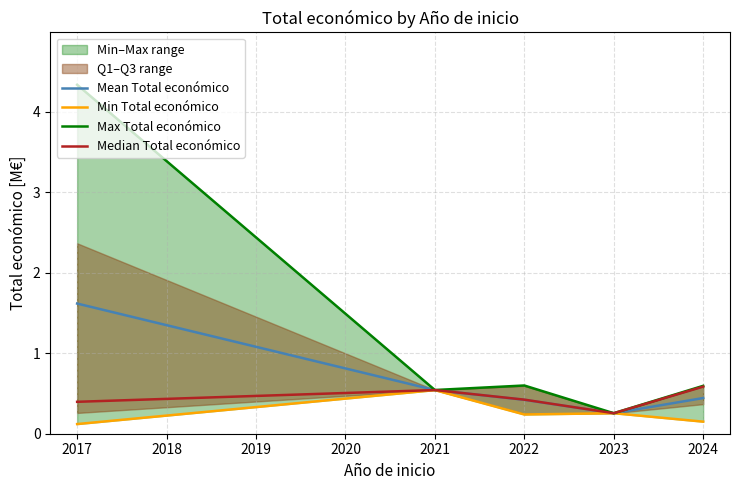

Which category has the highest value in the Mean Total económico series?

2017